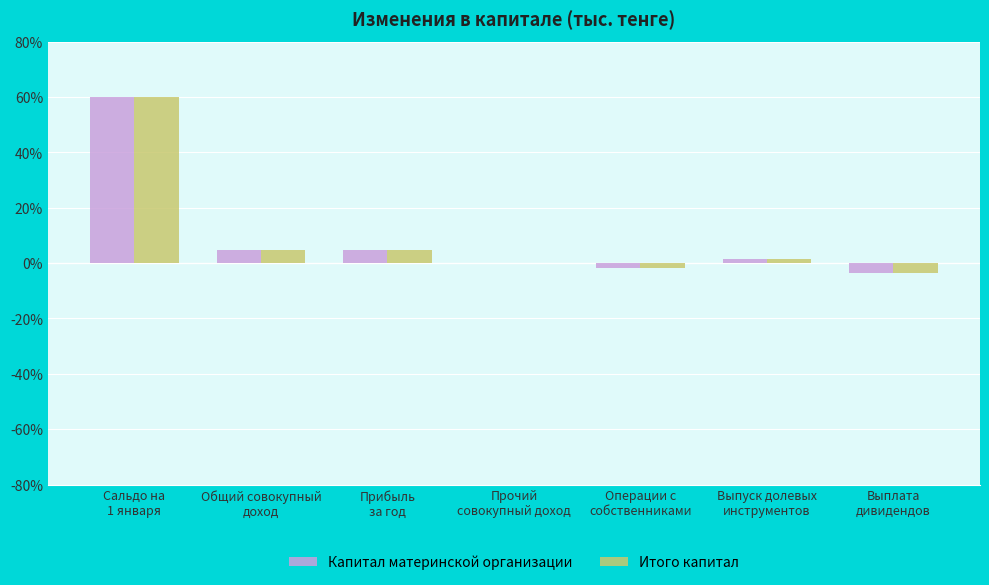

How many groups of bars are there?

7